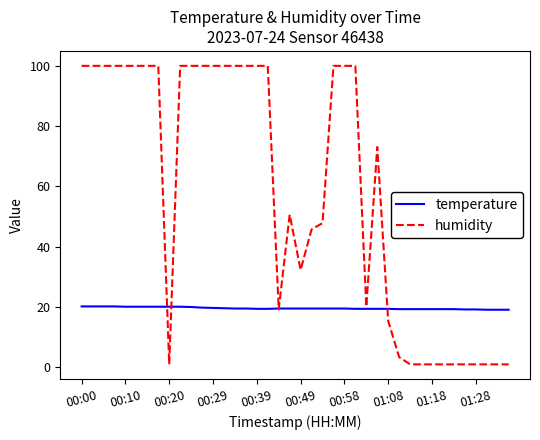

Which series has the largest total across all categories?

humidity